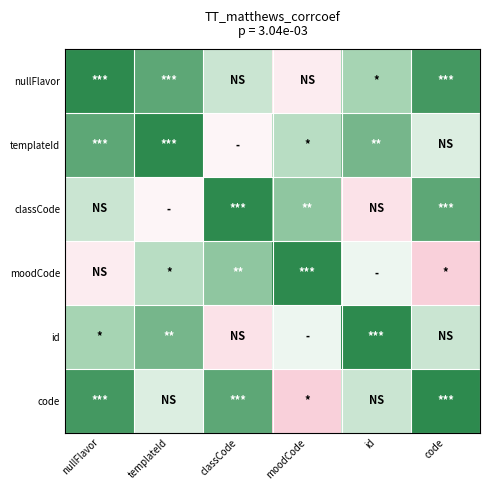

What is the difference between the highest and lowest values at templateId?

1.1